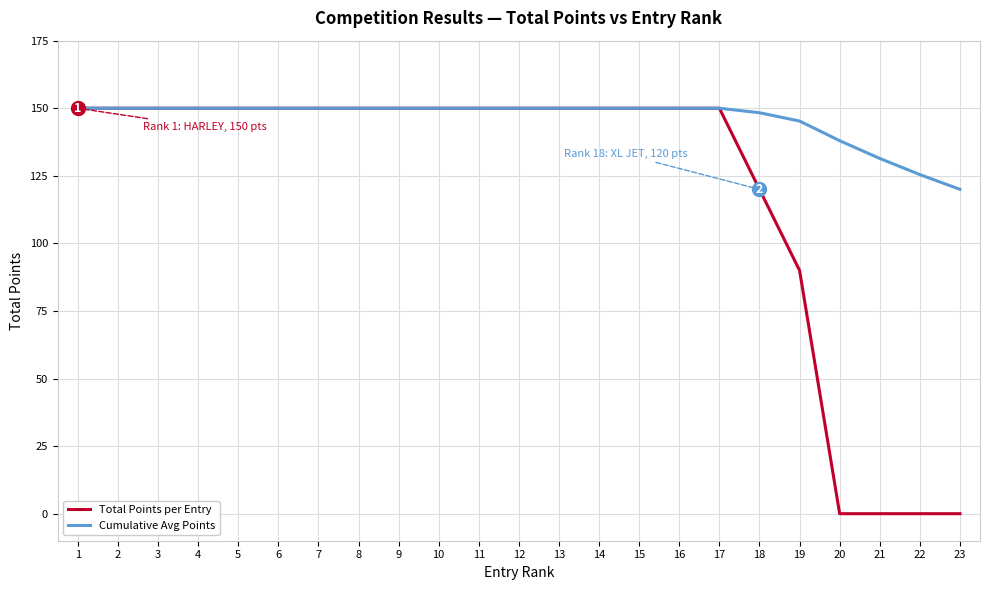

What is the total value across all series at 11?

300.0